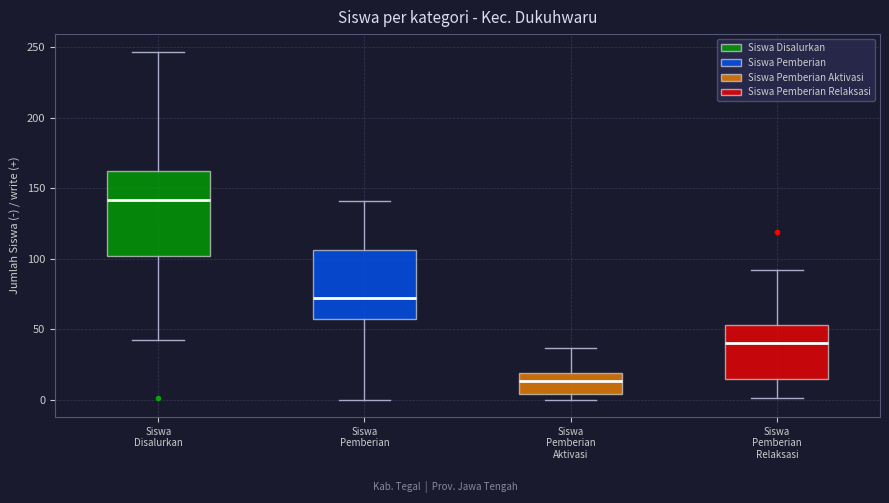

Where is the lower edge of the box for Siswa Pemberian Relaksasi on the y-axis? The values are not printed on the chart, so give them approximately, as read against the axis.

15